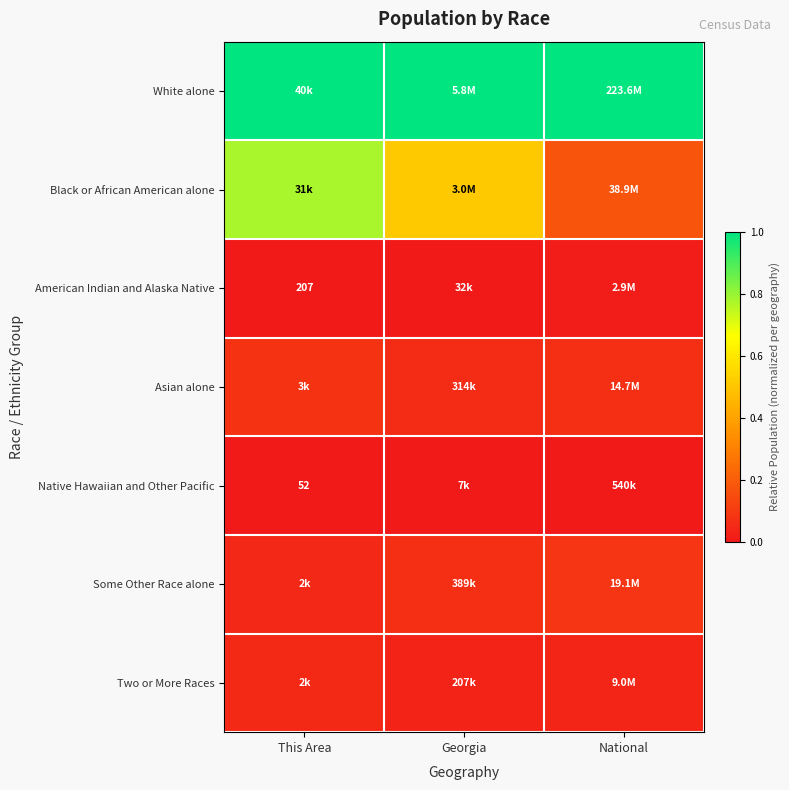

Is the value of Asian alone at This Area greater than the value of Native Hawaiian and Other Pacific at This Area?

Yes